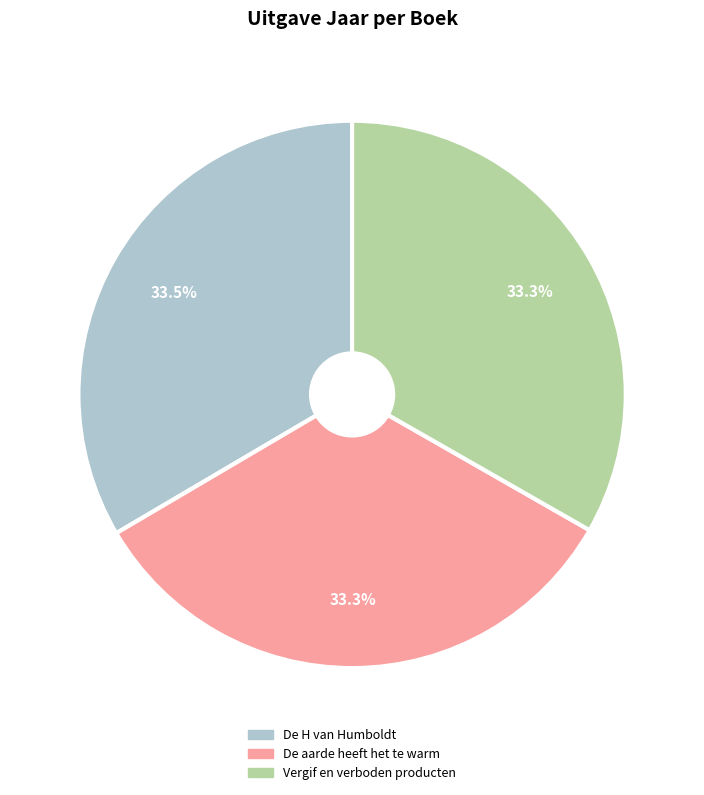

Do De H van Humboldt and De aarde heeft het te warm together represent more than half of the pie?

Yes